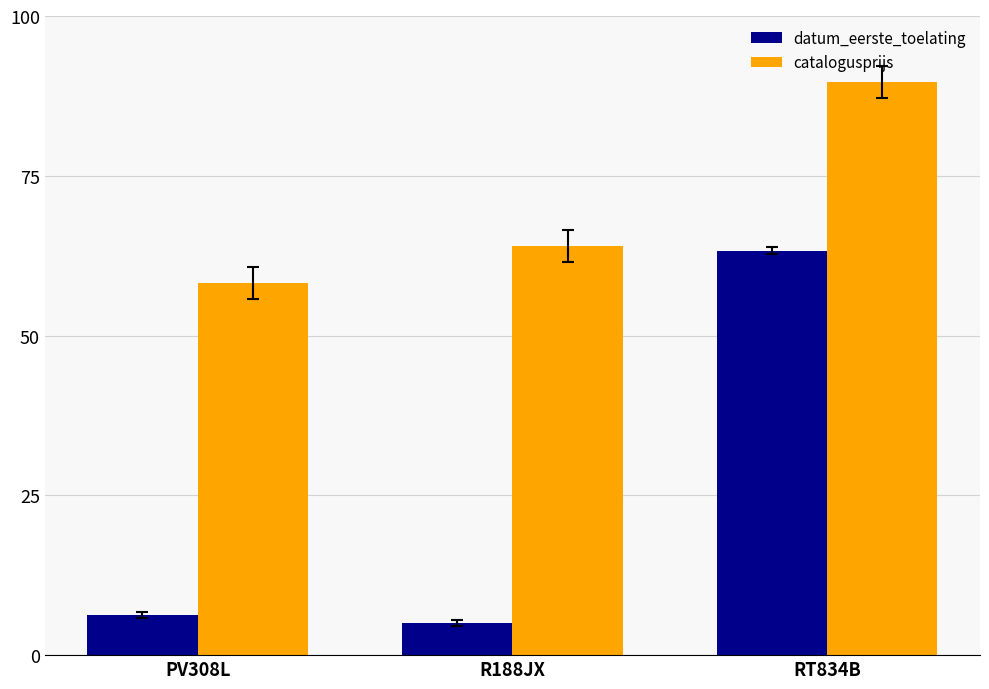

Are the bars grouped side by side (vs. stacked)?

Yes